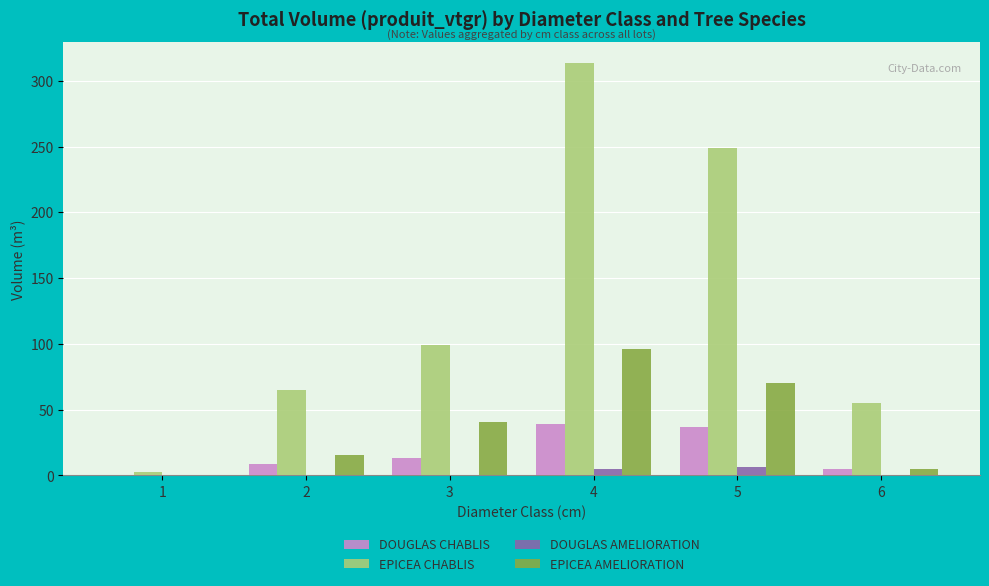

At which category does the chart reach its peak across all series?

4